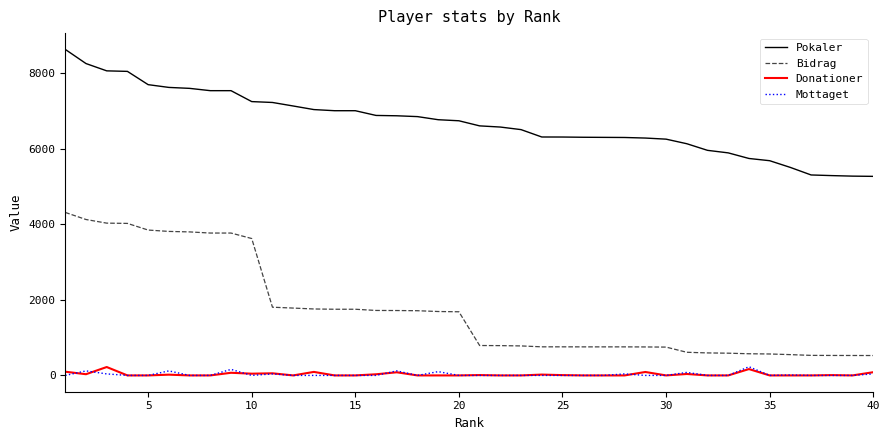

At how many categories does at least one series exceed 2877?

40